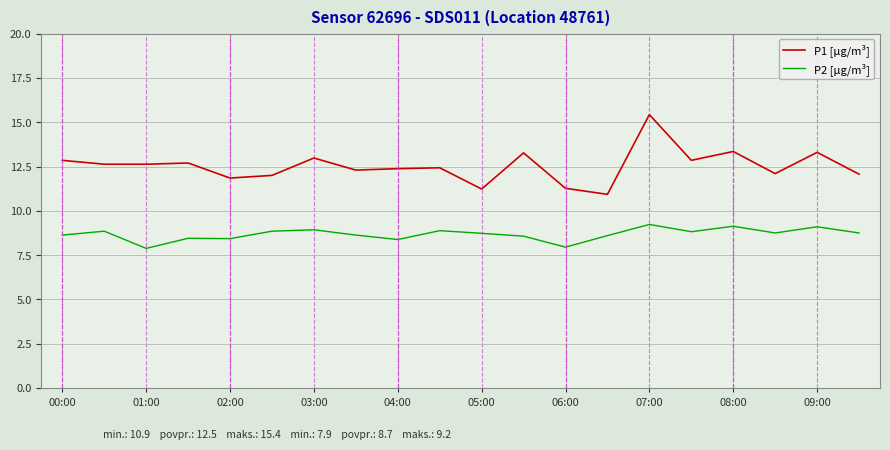

True or false: P1 [µg/m³] and P2 [µg/m³] cross at least once.

False